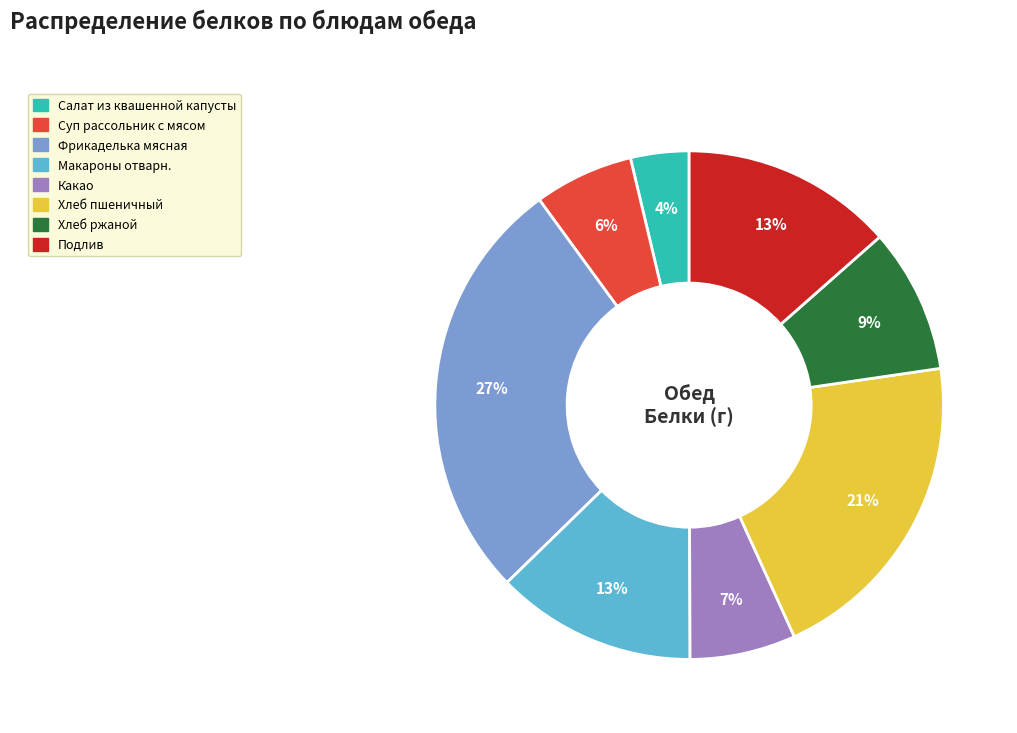

Is Хлеб ржаной the majority of the pie?

No